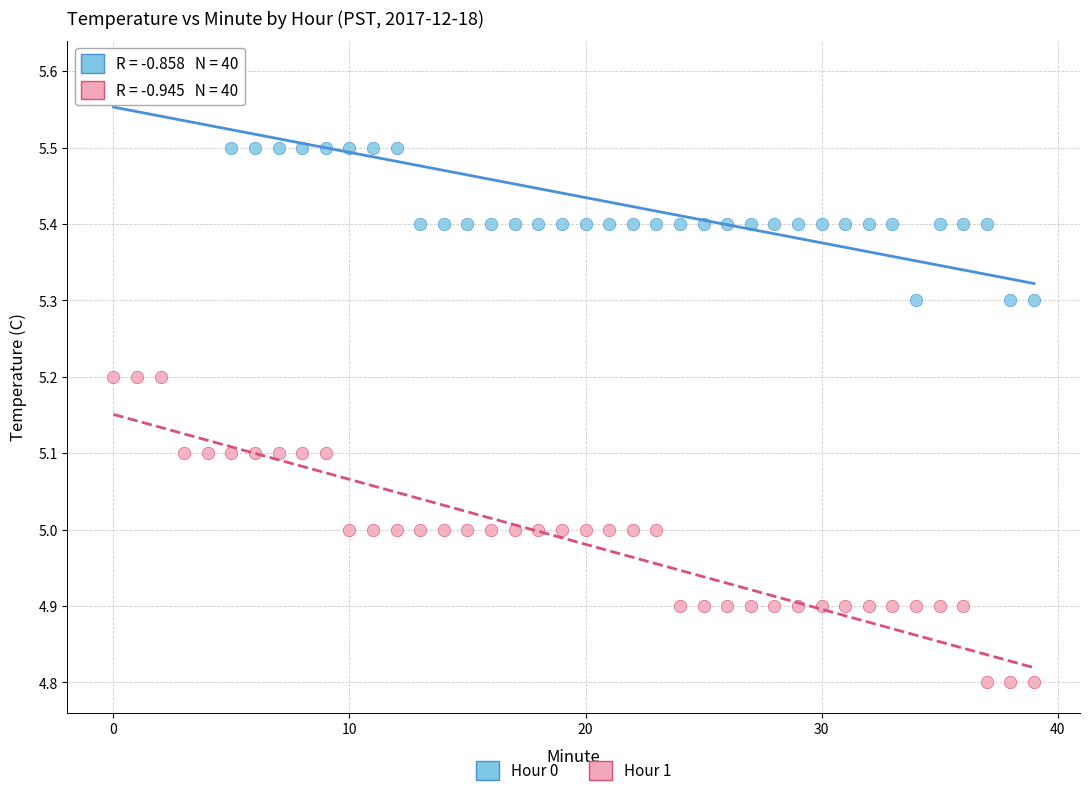

Which series contains the lowest Y value?

Hour 1